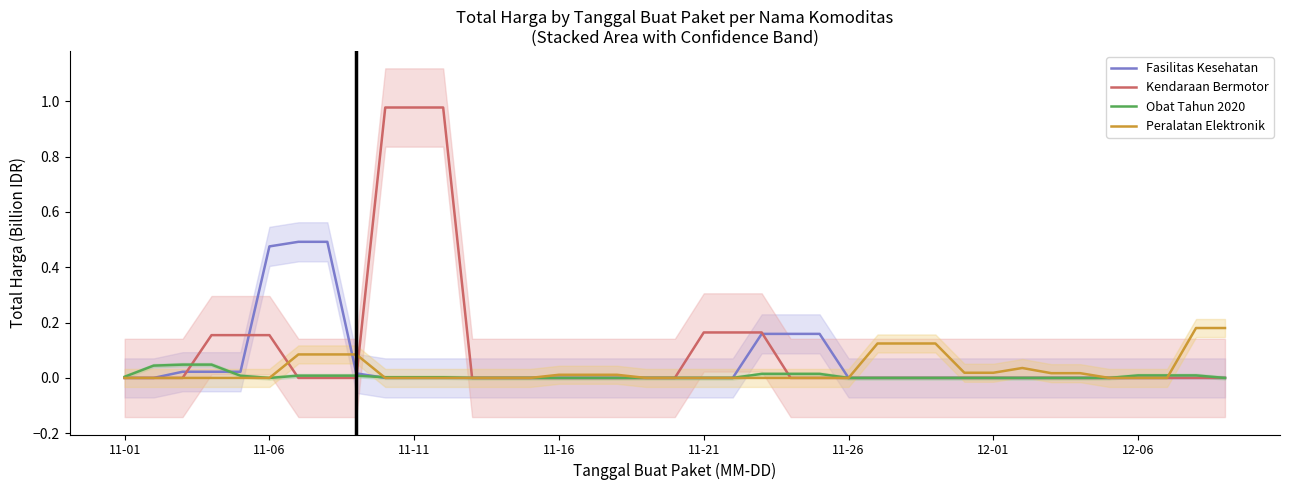

True or false: Obat Tahun 2020 and Peralatan Elektronik intersect in this chart.

True